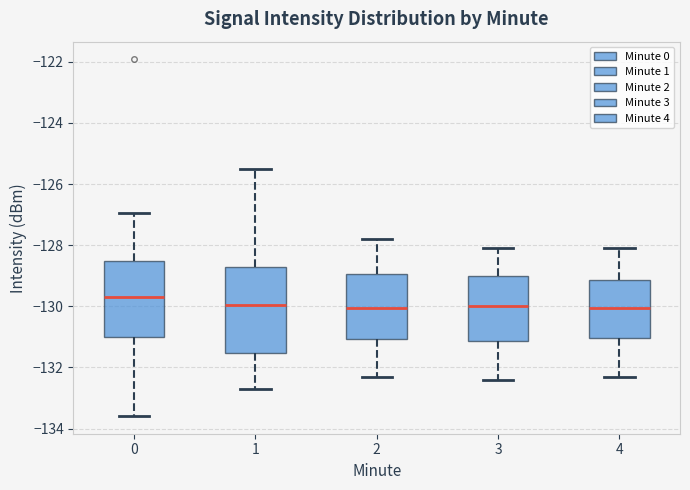

Reading left to right, transcribe this box plot: for each box, give where its median line is, the range the box spans, and where its two whiskers end, as read against the y-axis. The values are not printed on the chart, so give them approximately, as read against the axis.

0: median -129.8, box -131.0 to -128.6, whiskers -133.6 to -127.0
1: median -130.0, box -131.6 to -128.8, whiskers -132.8 to -125.6
2: median -130.0, box -131.0 to -129.0, whiskers -132.2 to -127.8
3: median -130.0, box -131.2 to -129.0, whiskers -132.4 to -128.0
4: median -130.0, box -131.0 to -129.2, whiskers -132.2 to -128.0